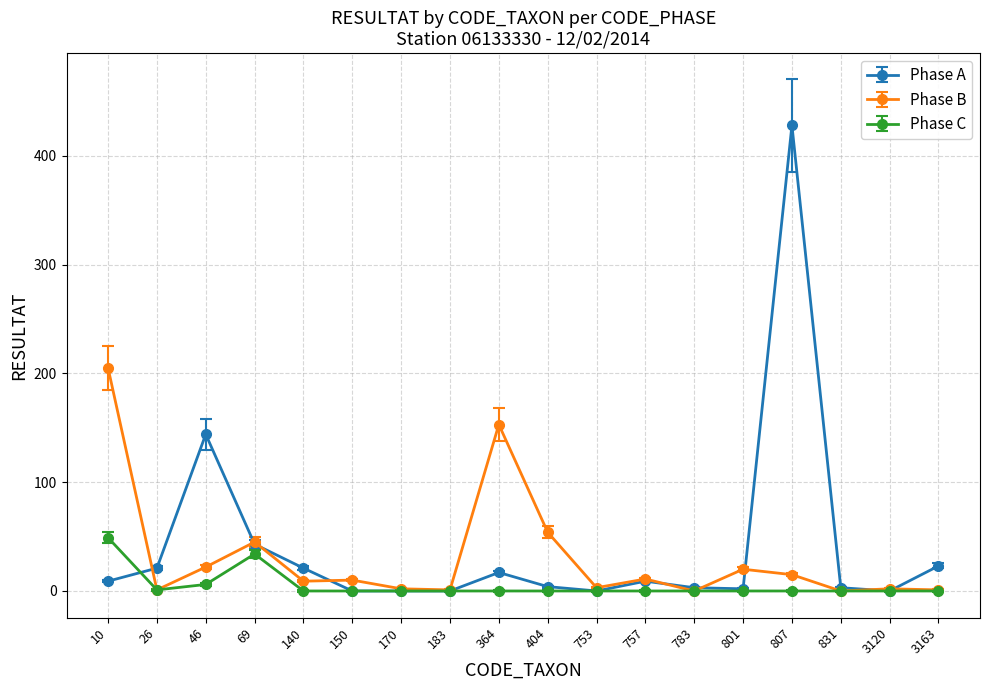

At which category does Phase A reach its first local peak?

46